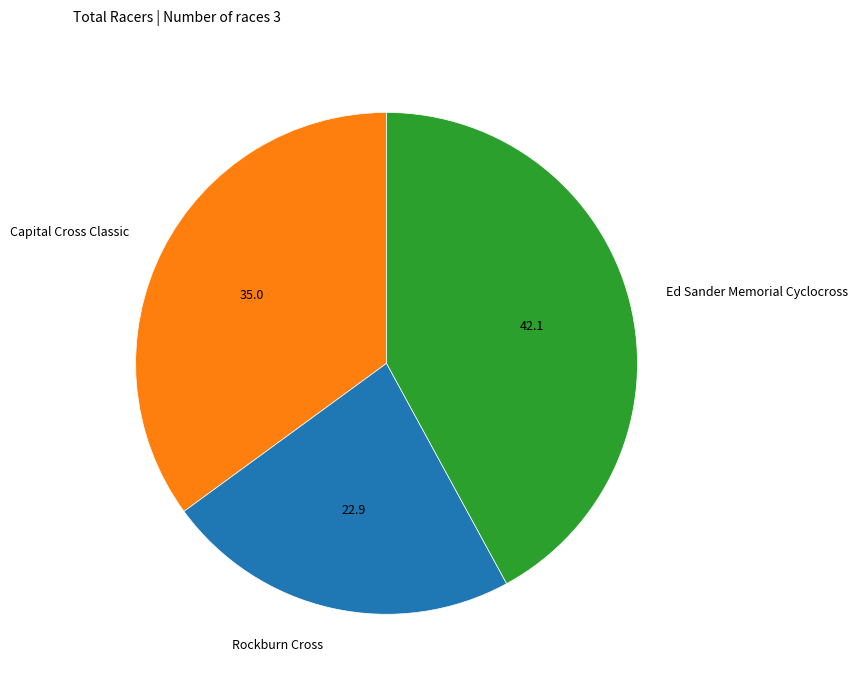

Do Capital Cross Classic and Ed Sander Memorial Cyclocross together represent more than half of the pie?

Yes